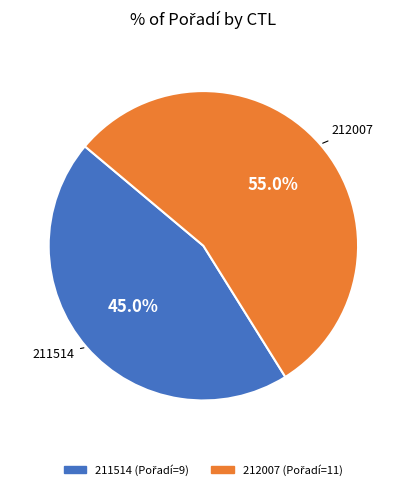

What is the majority slice?

212007